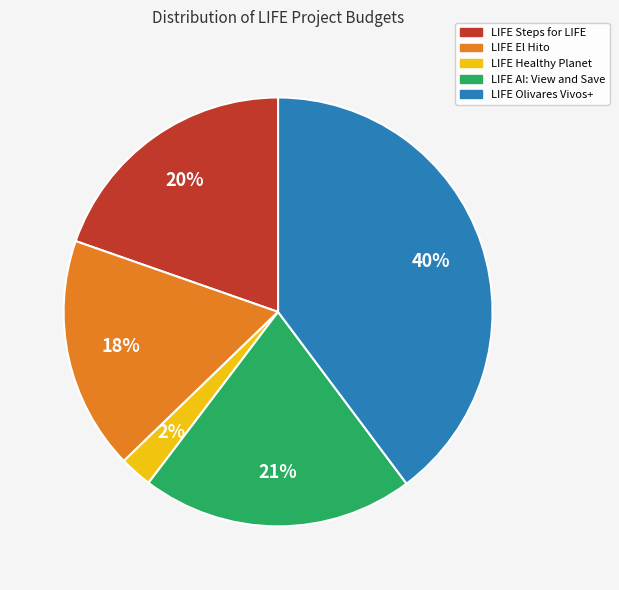

Is the sum of LIFE Steps for LIFE and LIFE AI: View and Save greater than half?

No